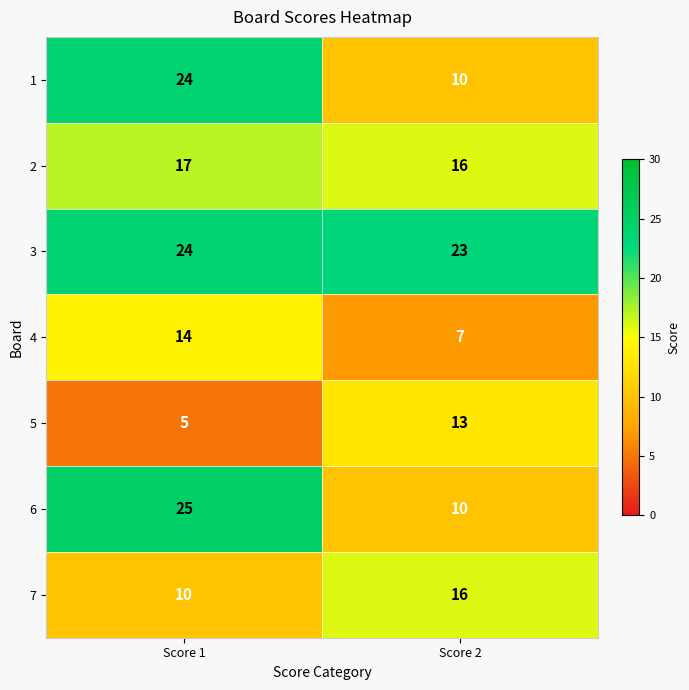

What is the difference between the highest and lowest values at Score 2?

16